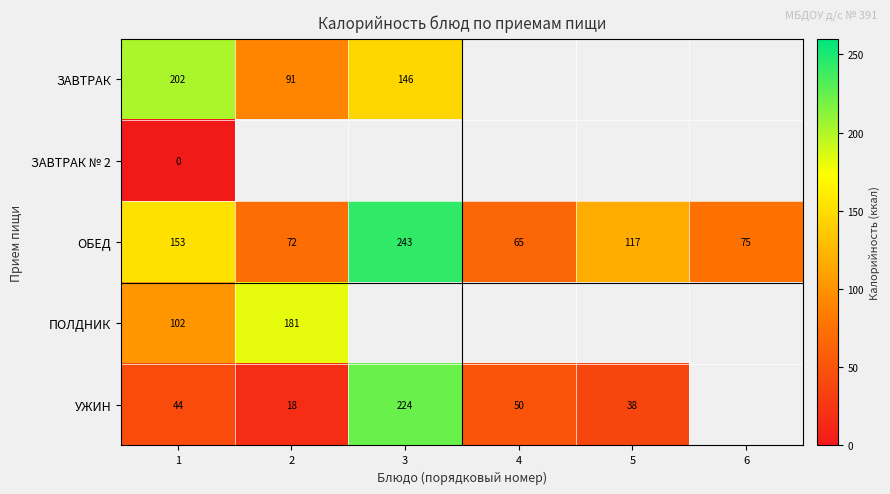

What is the difference between the second highest and second lowest values in the ОБЕД series?

81.0